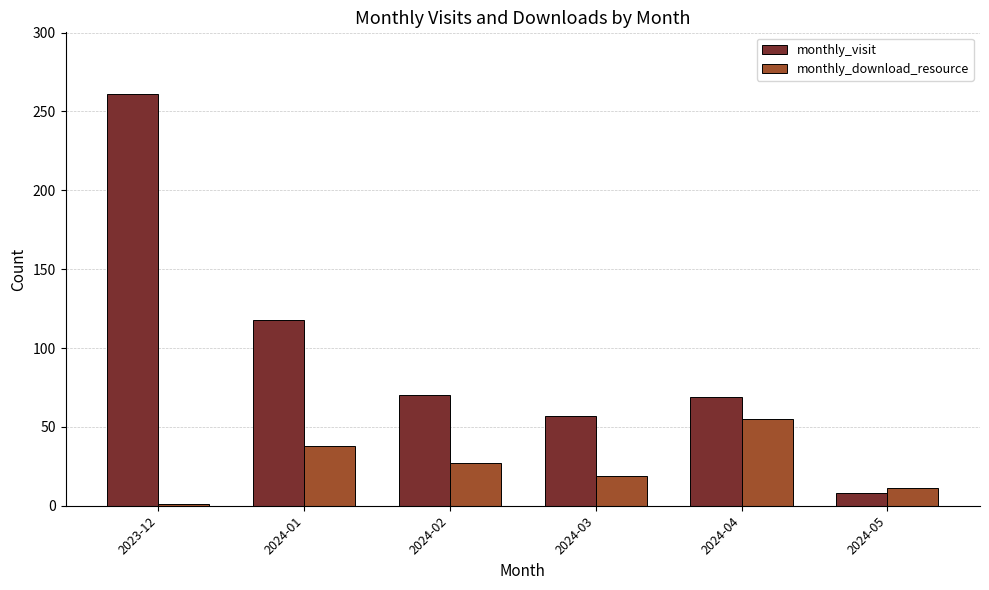

Rank the series by their average value, from highest to lowest.

monthly_visit, monthly_download_resource